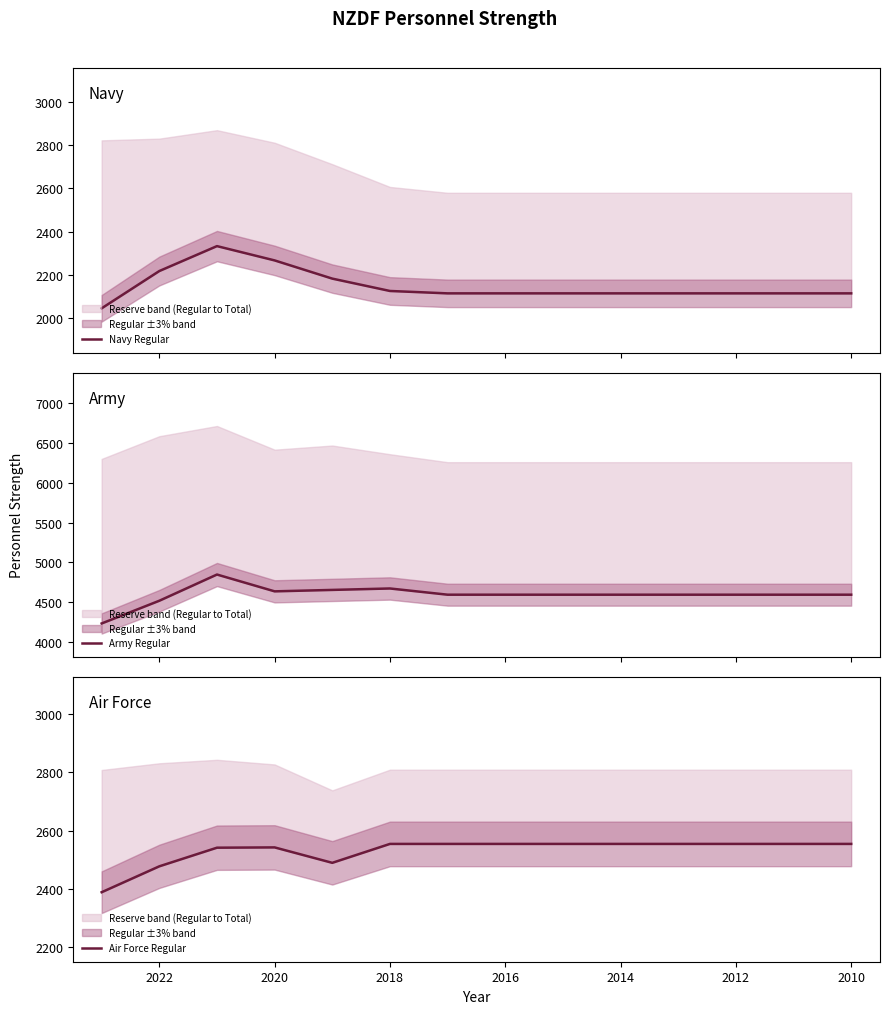

True or false: Air Force Regular and Navy Regular cross at least once.

False